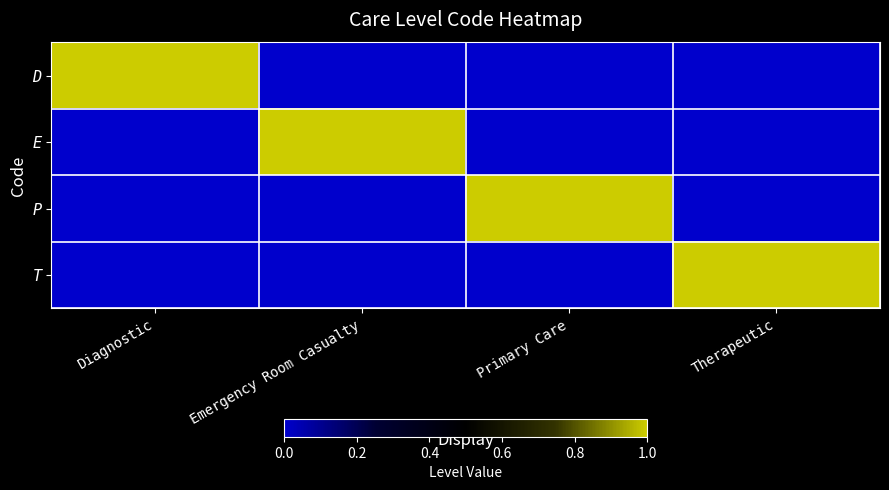

Reading right to left, transcribe all the data shown in this chart.

D: Therapeutic=0	Primary Care=0	Emergency Room Casualty=0	Diagnostic=1
E: Therapeutic=0	Primary Care=0	Emergency Room Casualty=1	Diagnostic=0
P: Therapeutic=0	Primary Care=1	Emergency Room Casualty=0	Diagnostic=0
T: Therapeutic=1	Primary Care=0	Emergency Room Casualty=0	Diagnostic=0